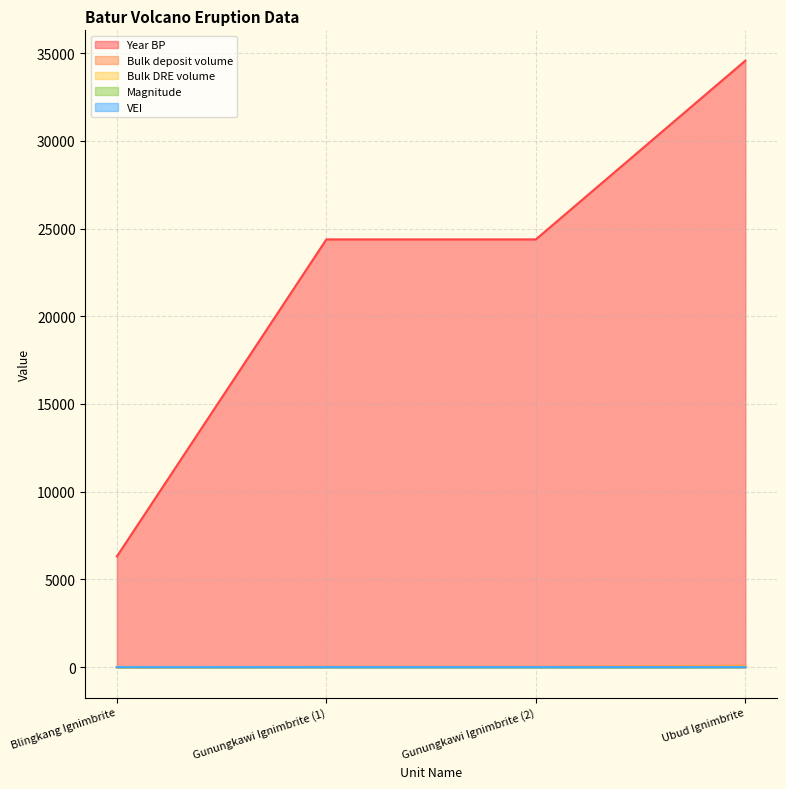

What are all the series names shown in the legend?

Year BP, Bulk deposit volume, Bulk DRE volume, Magnitude, VEI